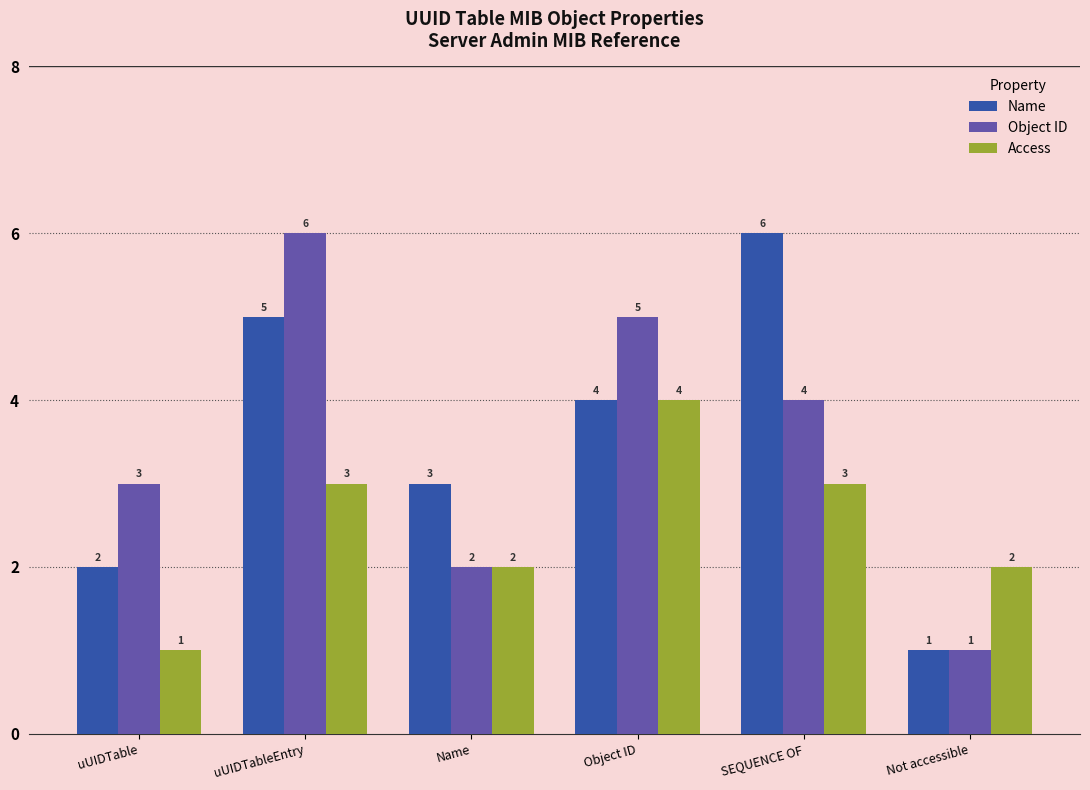

What is the label of the 5th bar from the right?

uUIDTableEntry